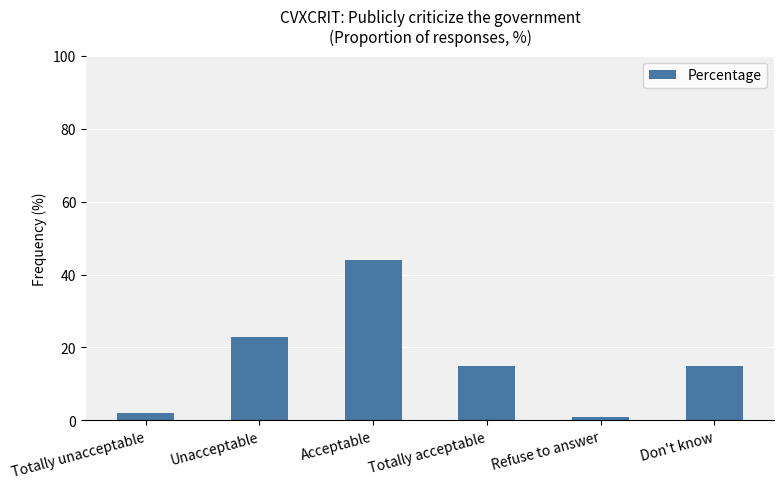

How many bars are there in total?

6